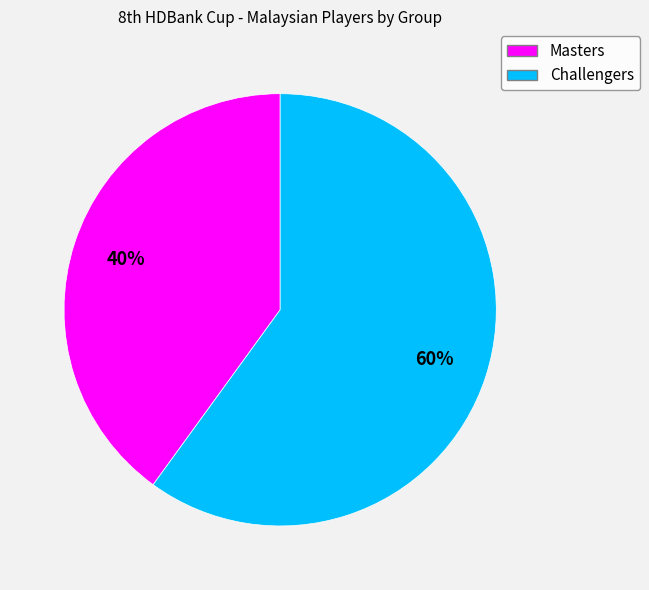

Does any single category account for the majority?

Yes